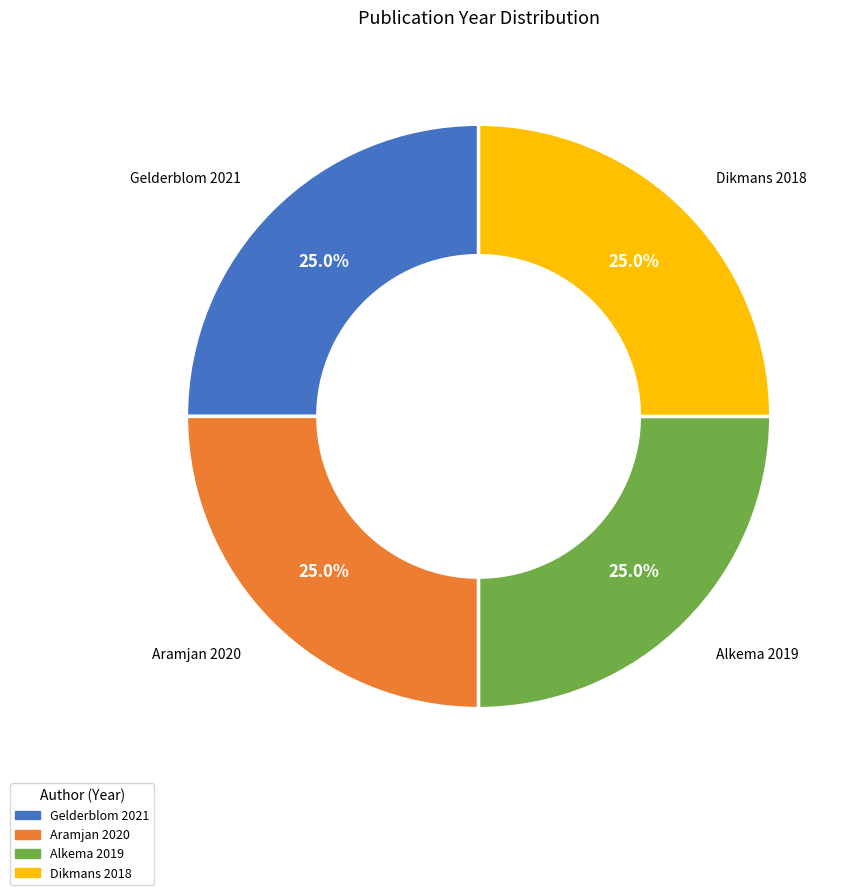

Approximately how many times larger is the value at Dikmans 2018 compared to Gelderblom 2021?

1.0